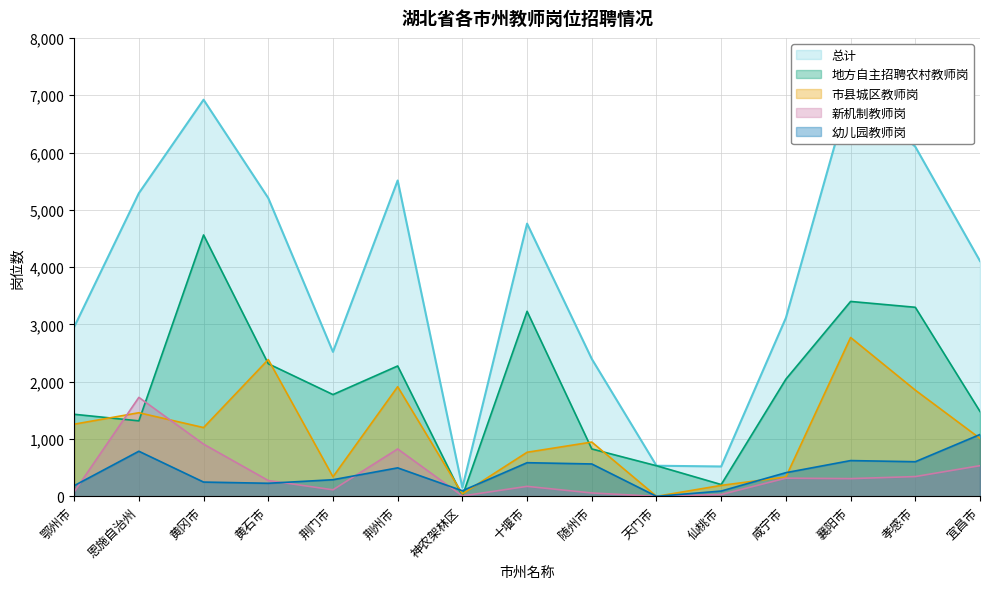

What is the difference between the 地方自主招聘农村教师岗 values at 黄石市 and 鄂州市?

882